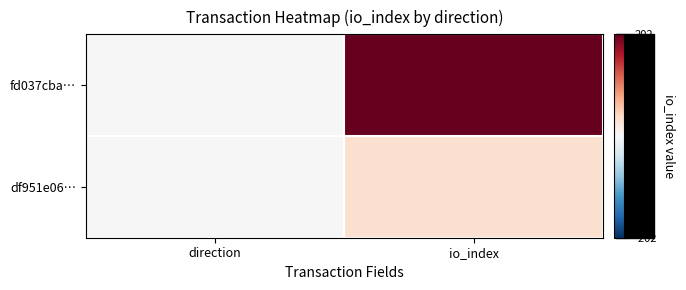

Which label corresponds to the largest value in the chart?

io_index